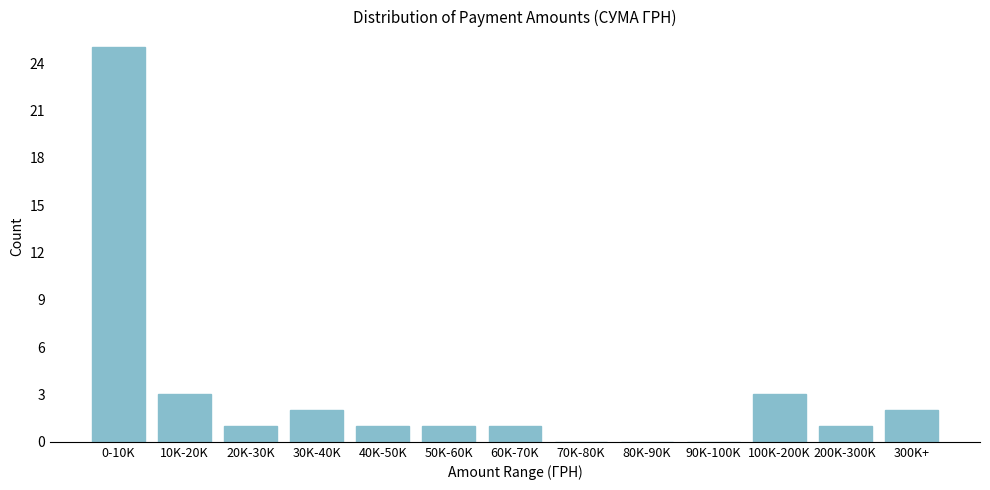

Reading left to right, extract all data points from this chart.

0-10K=25	10K-20K=3	20K-30K=1	30K-40K=2	40K-50K=1	50K-60K=1	60K-70K=1	70K-80K=0	80K-90K=0	90K-100K=0	100K-200K=3	200K-300K=1	300K+=2